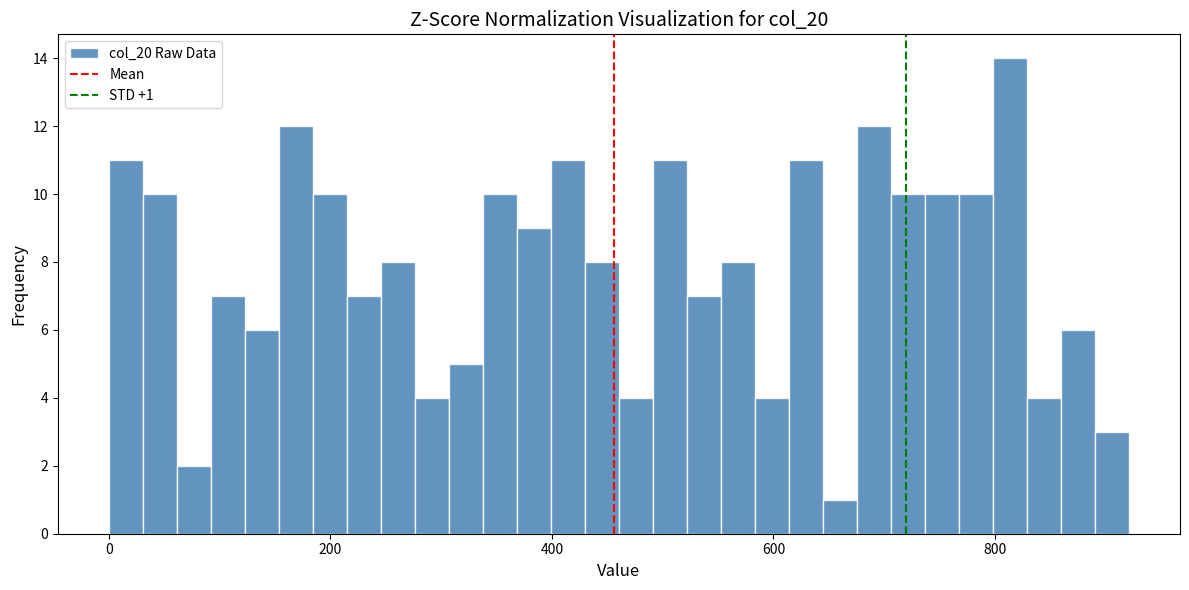

Read against the x-axis, roughly where is the centre of the tallest bar?

820